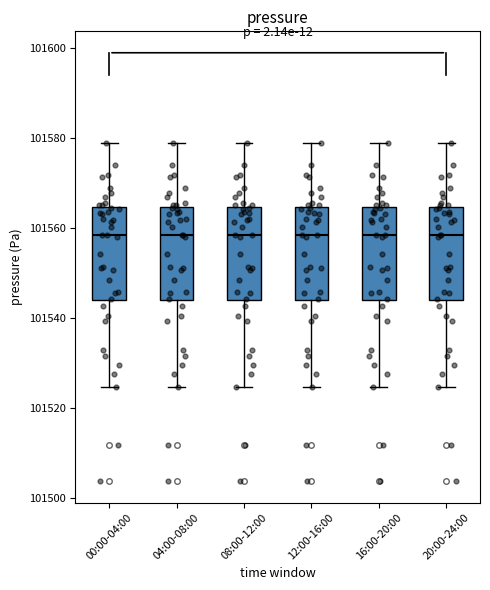

Where does the median line of the box for 00:00-04:00 sit on the y-axis? The values are not printed on the chart, so give them approximately, as read against the axis.

101558